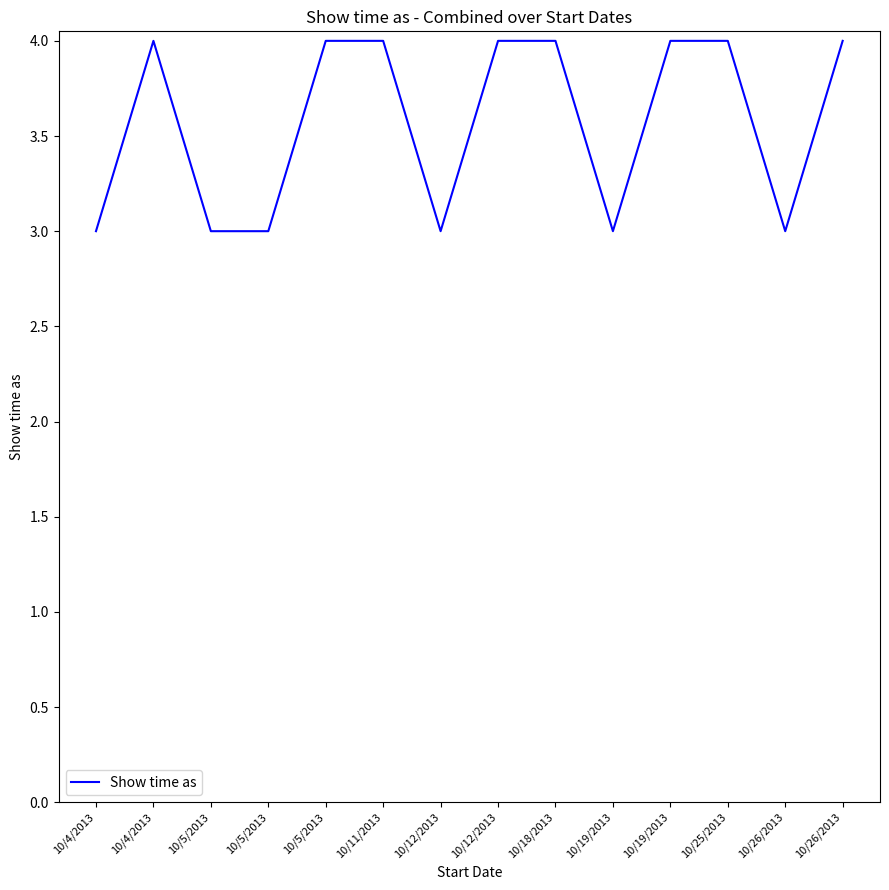

Read the value at 10/4/2013.

3